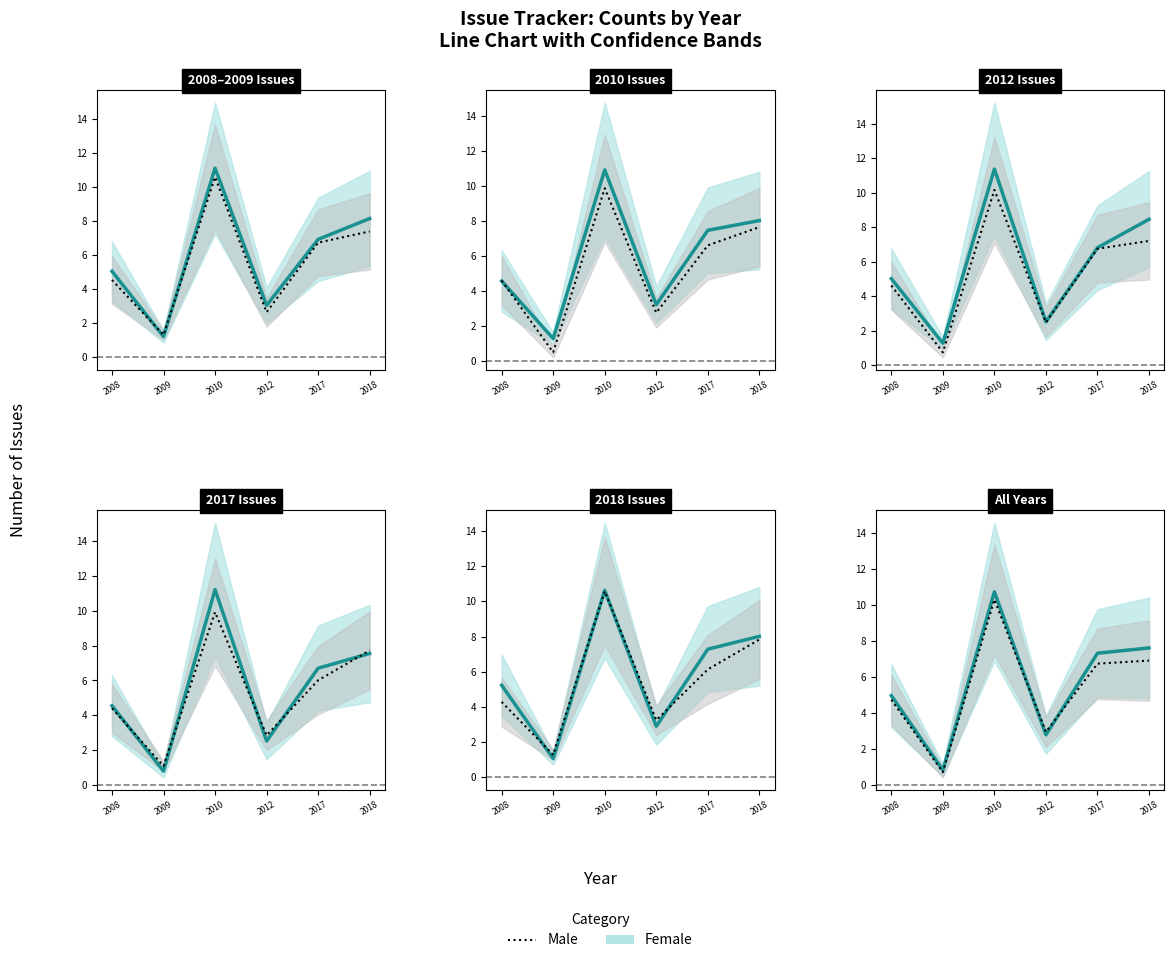

Reading left to right, list all the values displayed in this chart.

Female: 2008=5.0	2009=0.8	2010=10.7	2012=2.8	2017=7.3	2018=7.6
Male: 2008=4.7	2009=0.7	2010=10.3	2012=2.9	2017=6.7	2018=6.9